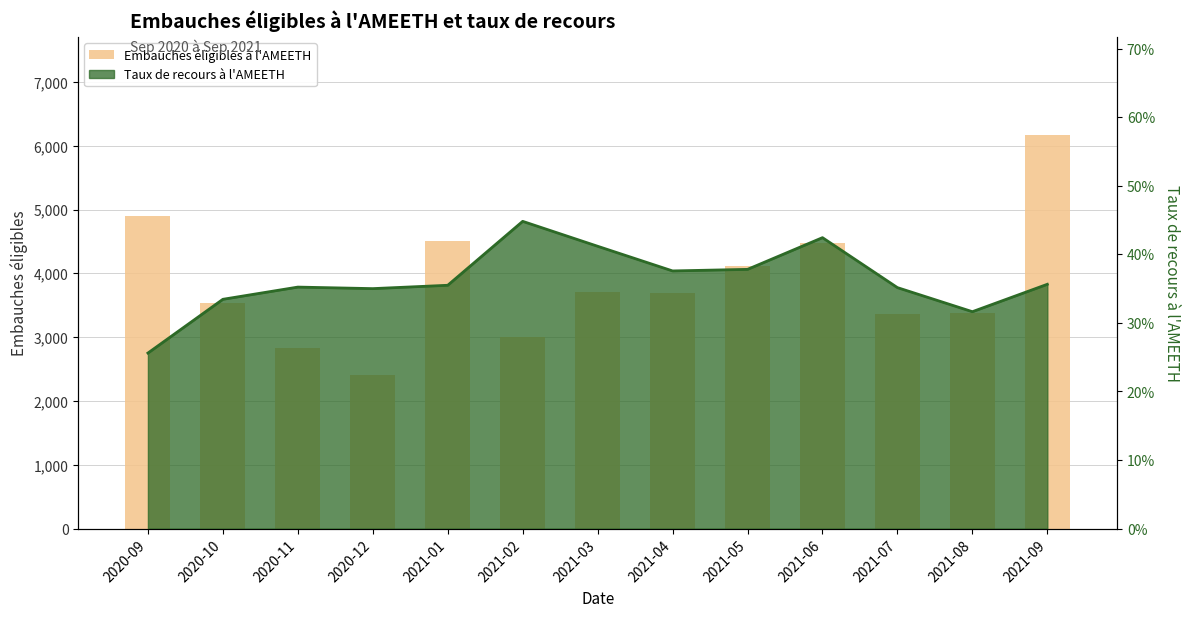

What is the ratio of the value at 2021-07 to the value at 2021-09?

0.5